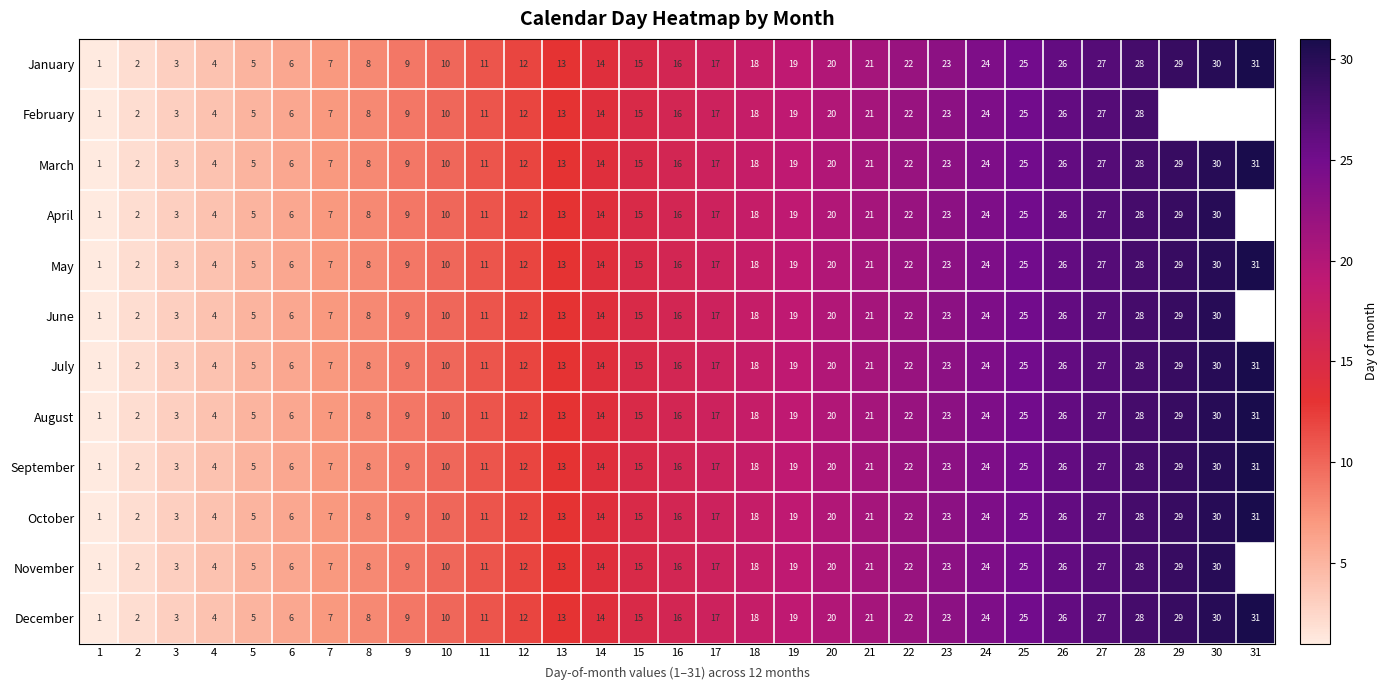

List the labels in order of December value, smallest first.

1, 2, 3, 4, 5, 6, 7, 8, 9, 10, 11, 12, 13, 14, 15, 16, 17, 18, 19, 20, 21, 22, 23, 24, 25, 26, 27, 28, 29, 30, 31